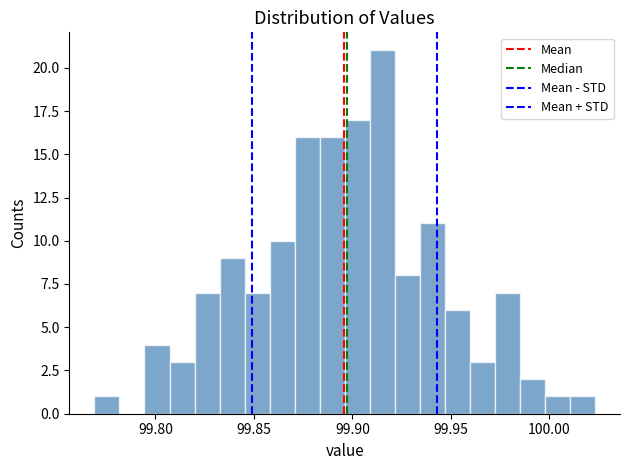

Read against the x-axis, roughly where is the centre of the tallest bar?

99.915